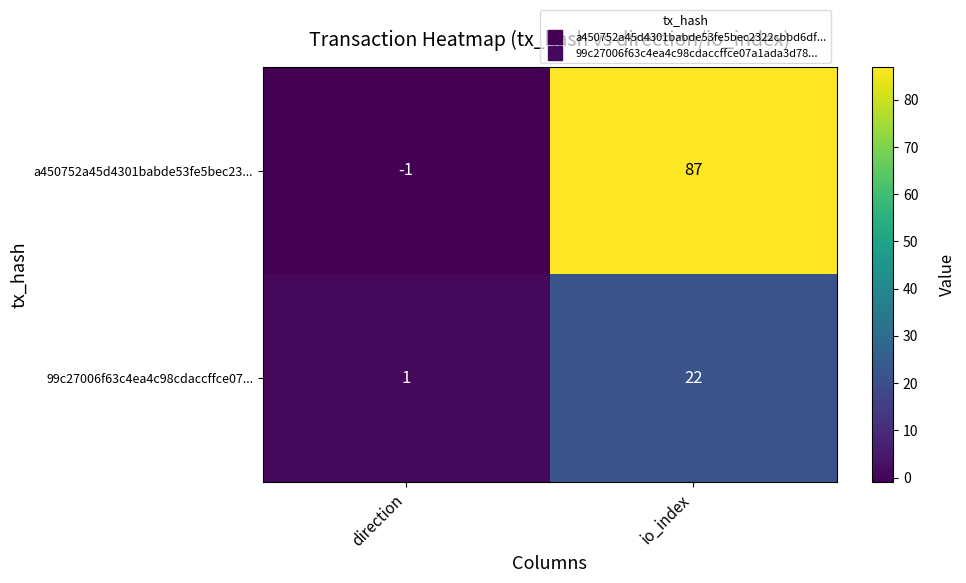

What is the average value of the 99c27006f63c4ea4c98cdaccffce07... series?

12